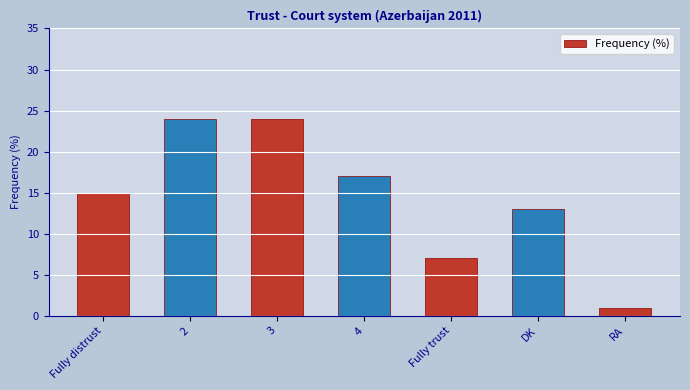

Where is the data nearest to the value 12?

DK